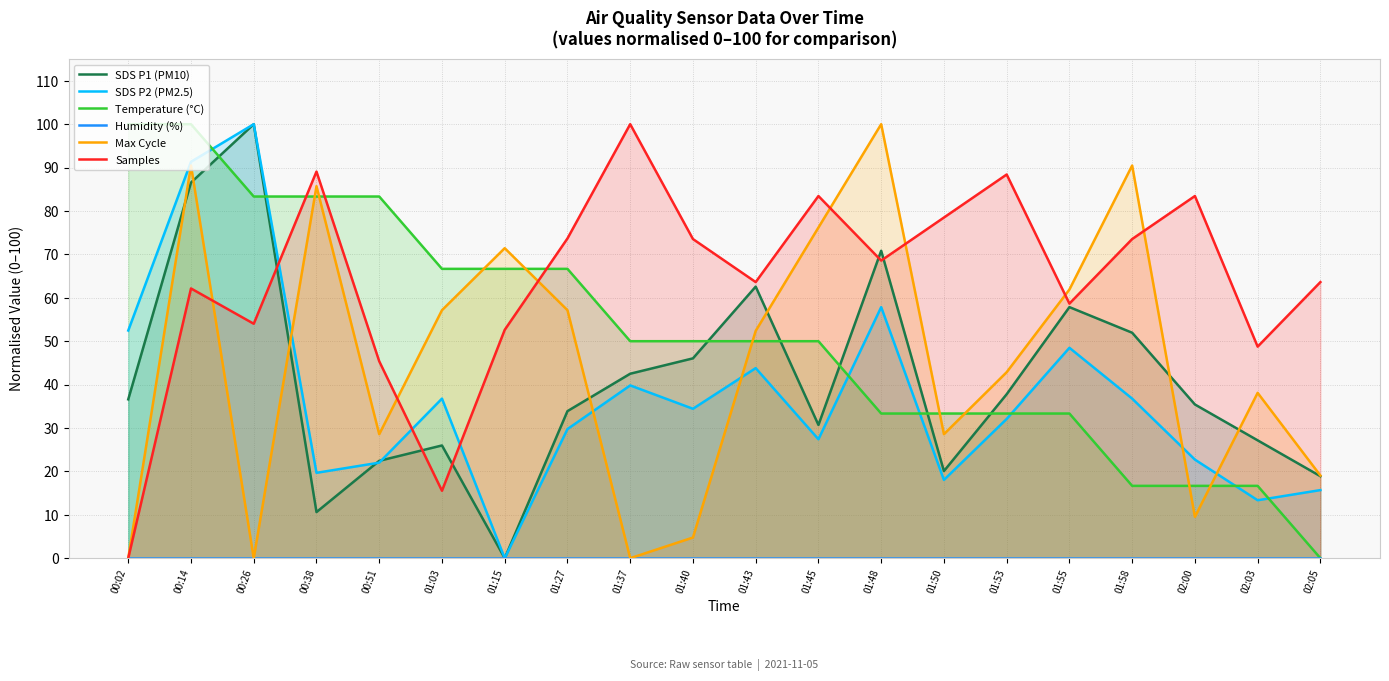

Is the value of Temperature (°C) at 01:27 greater than the value of Humidity (%) at 01:37?

Yes